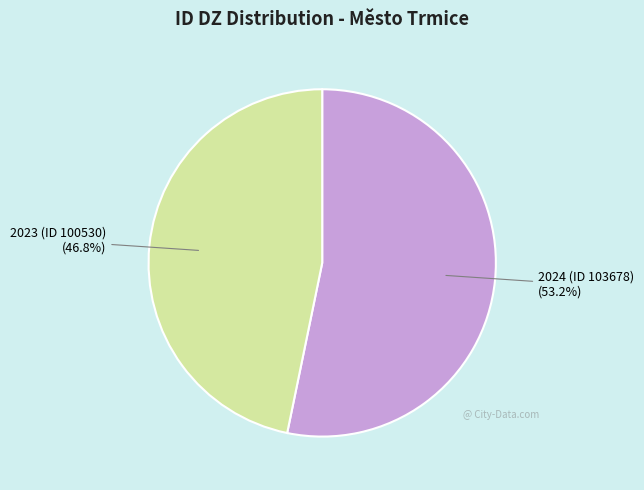

What percentage is the 2024 (ID 103678) slice, to the nearest percent?

53%